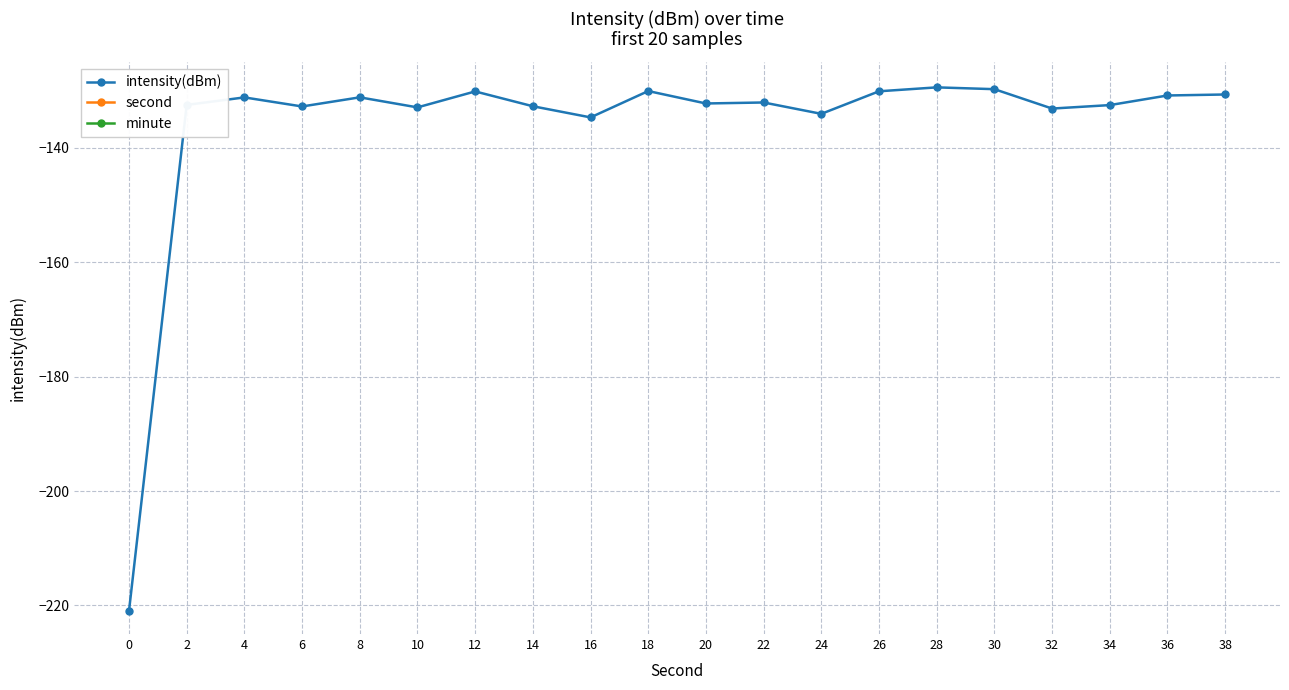

What are all the series names shown in the legend?

intensity(dBm), second, minute